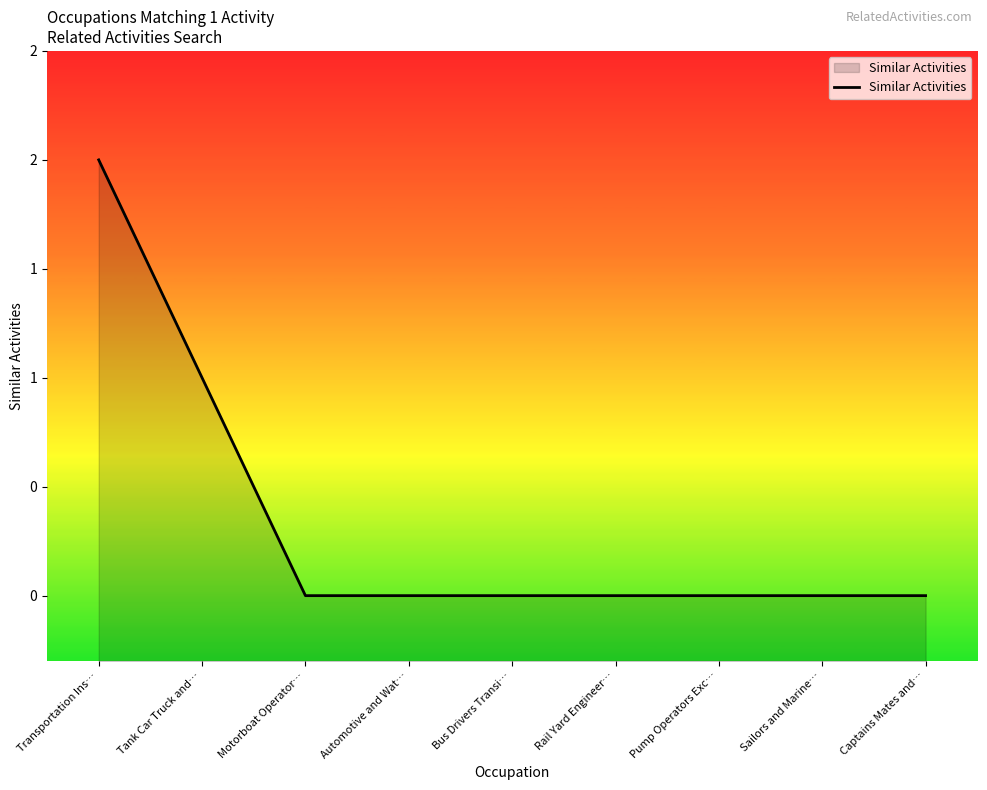

How many lines are shown in the chart?

1